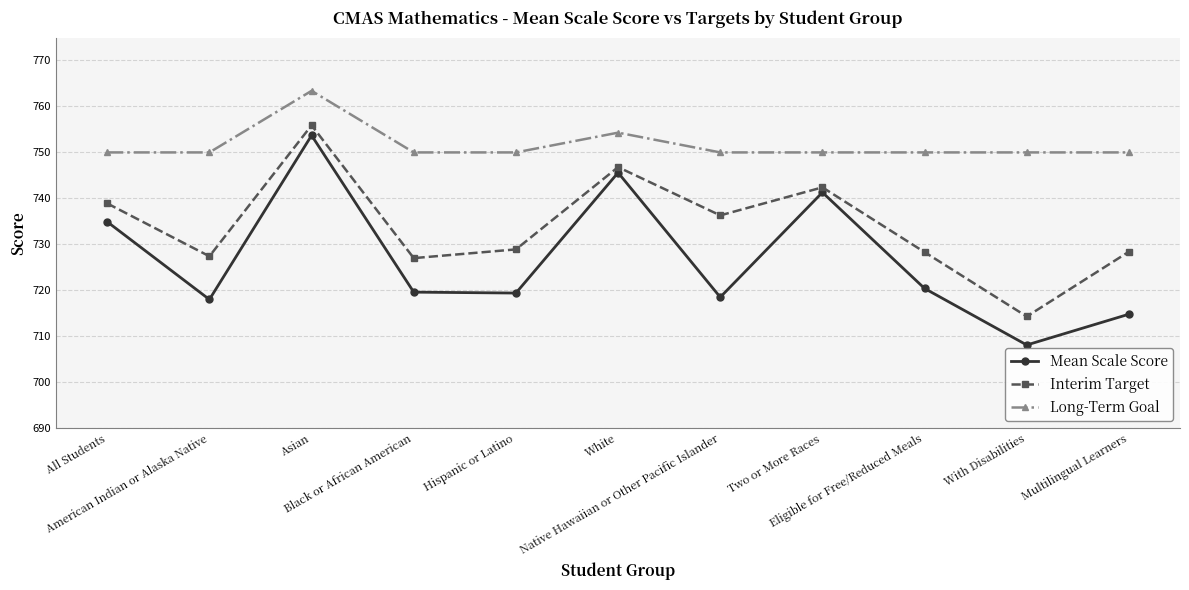

At how many categories does at least one series exceed 762?

1